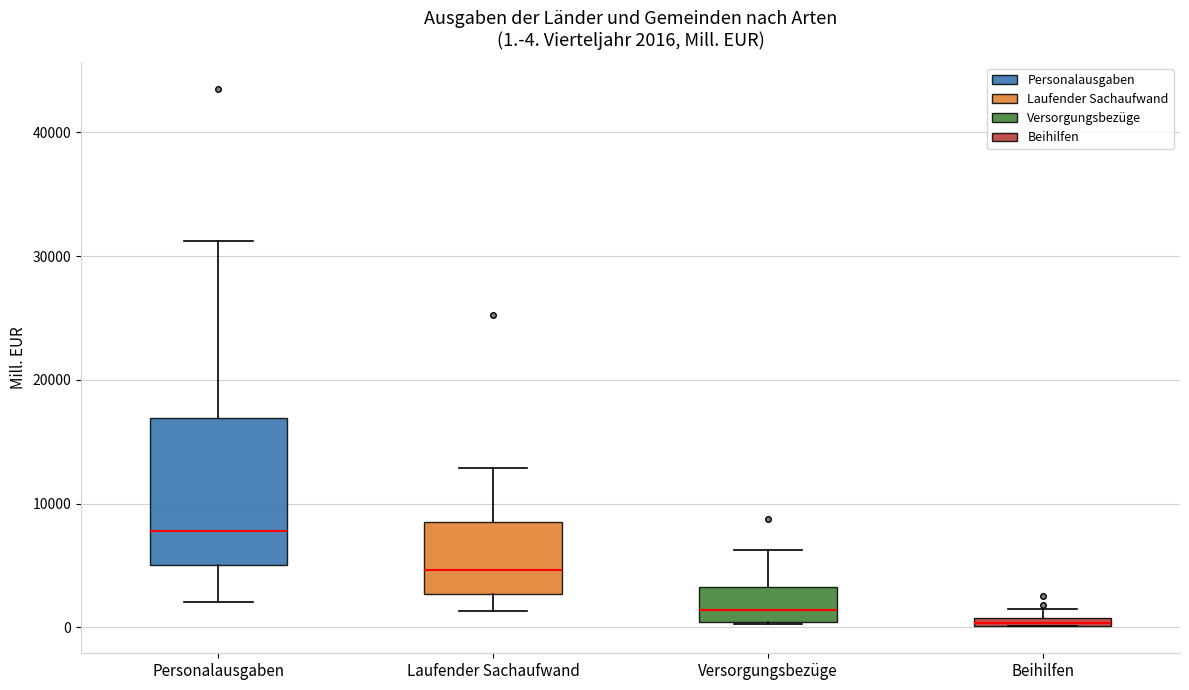

Which box's median line is the highest?

Personalausgaben